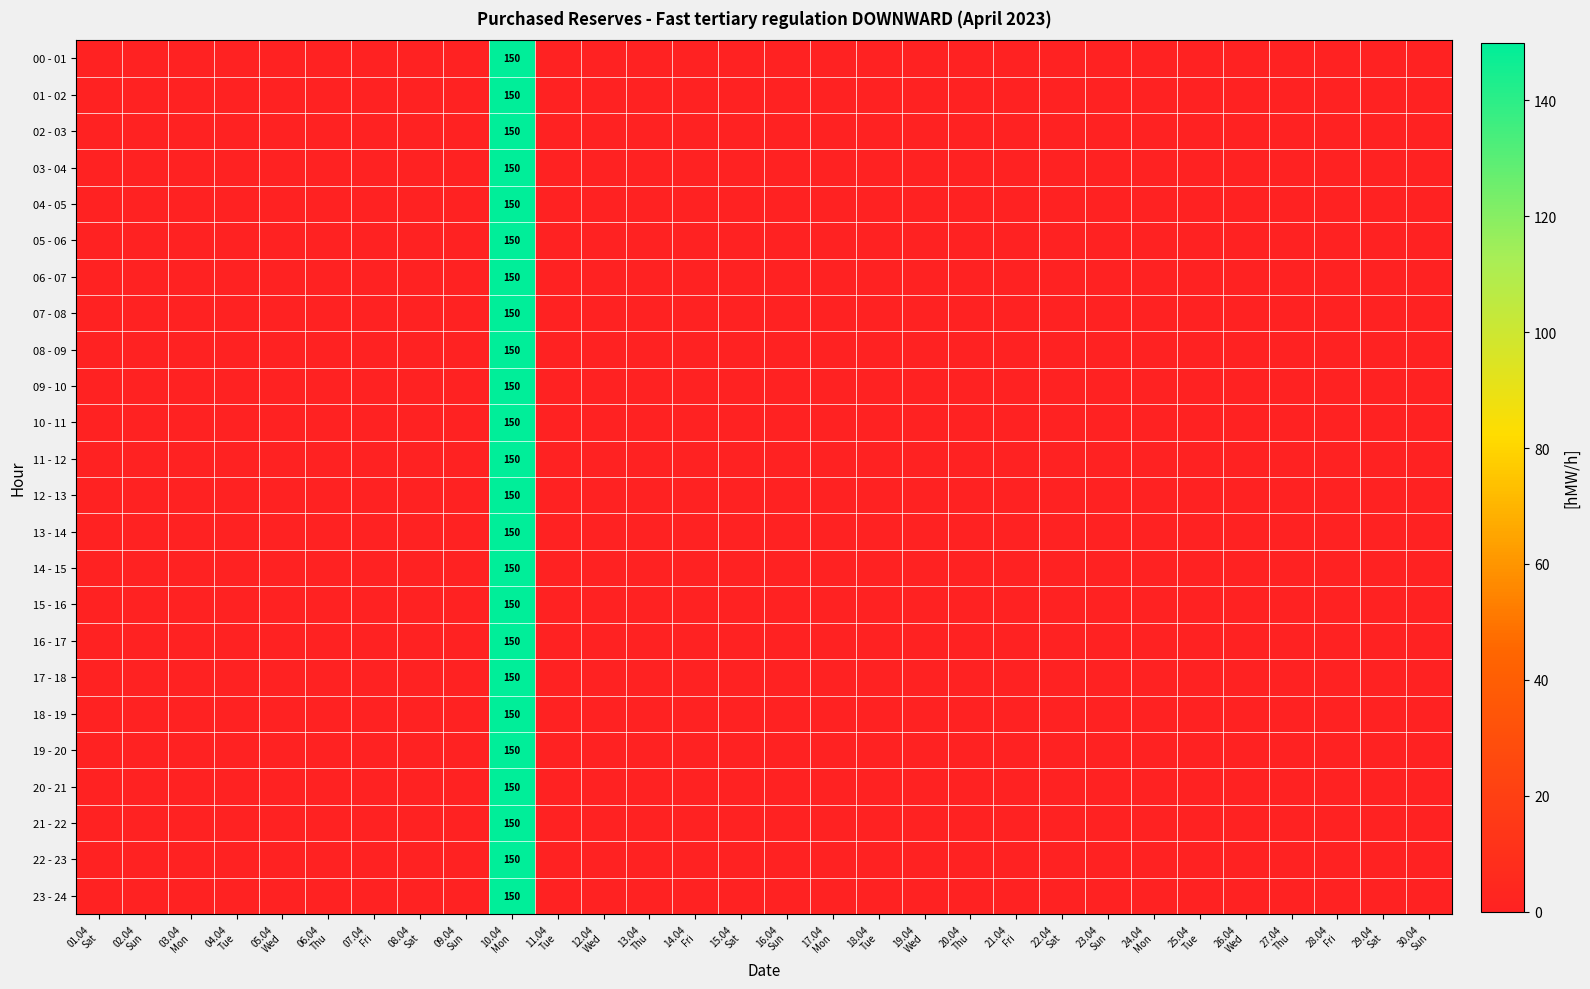

How many positive values does the 10 - 11 series have?

1